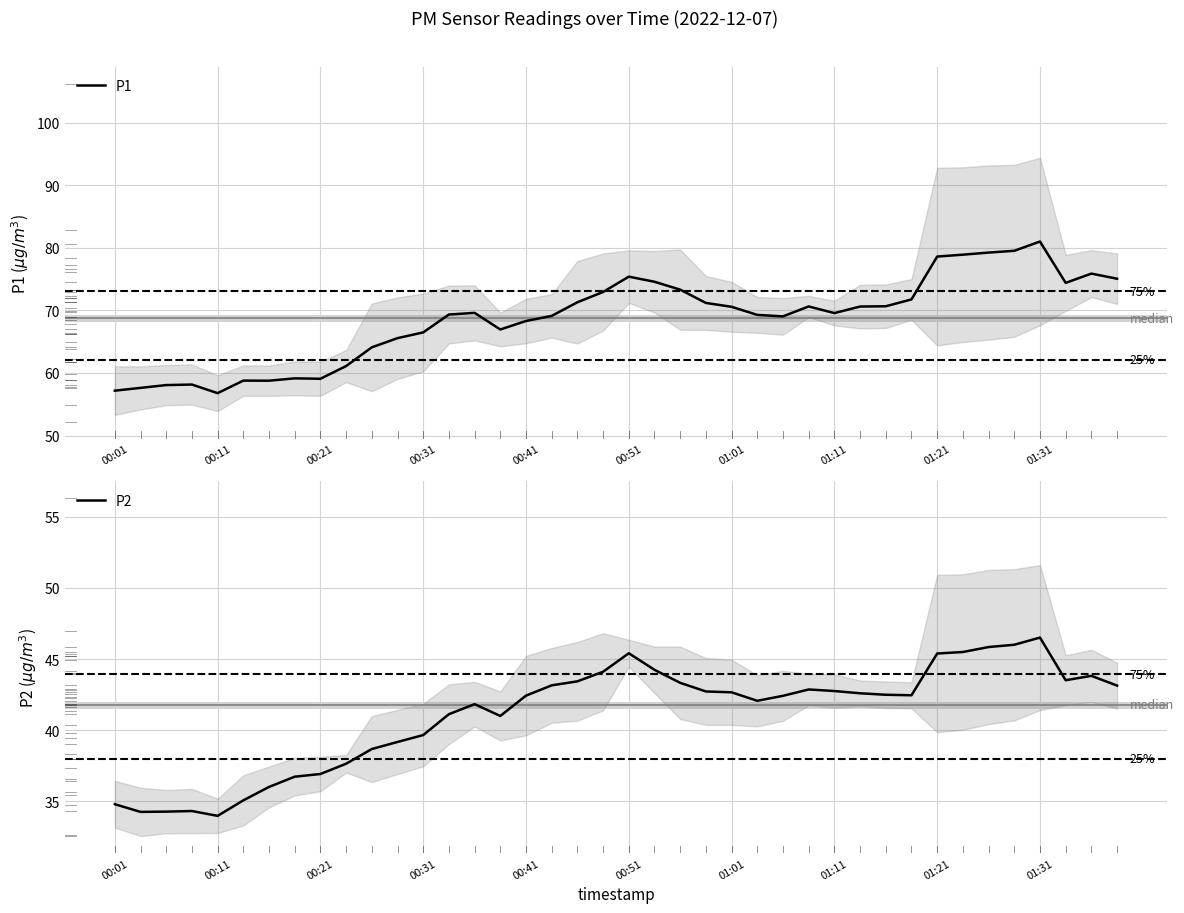

True or false: P1 and P2 cross at least once.

False